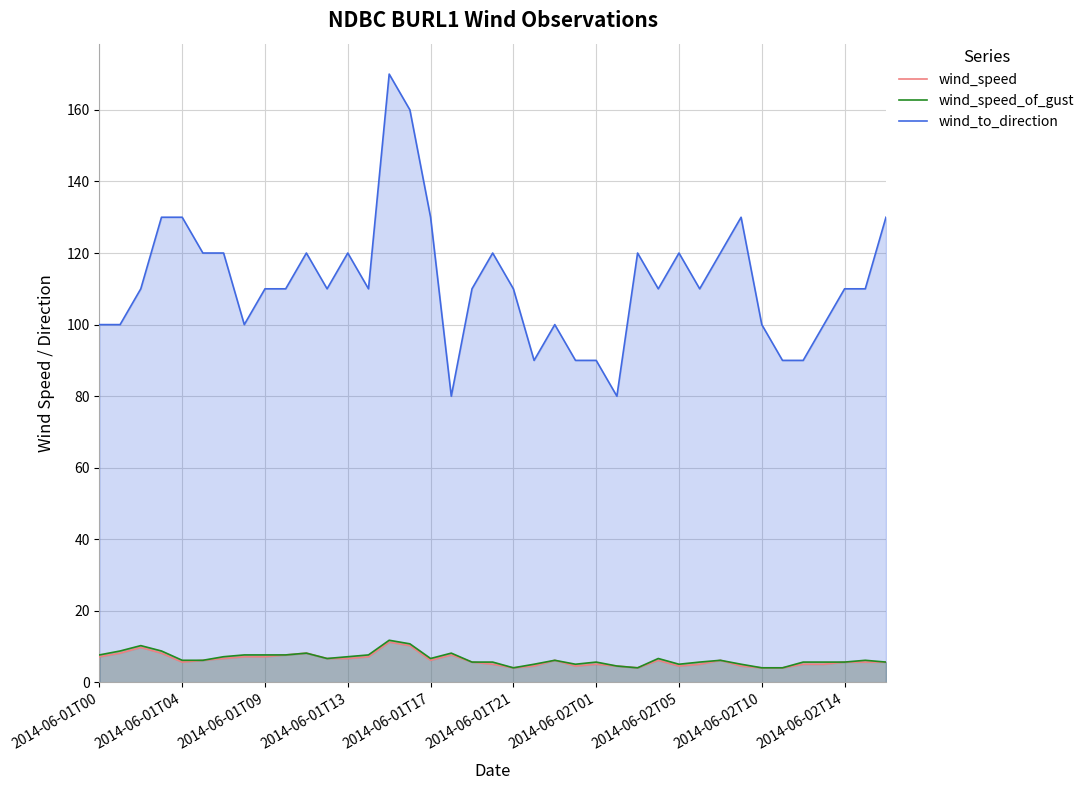

True or false: wind_speed_of_gust and wind_speed cross at least once.

False